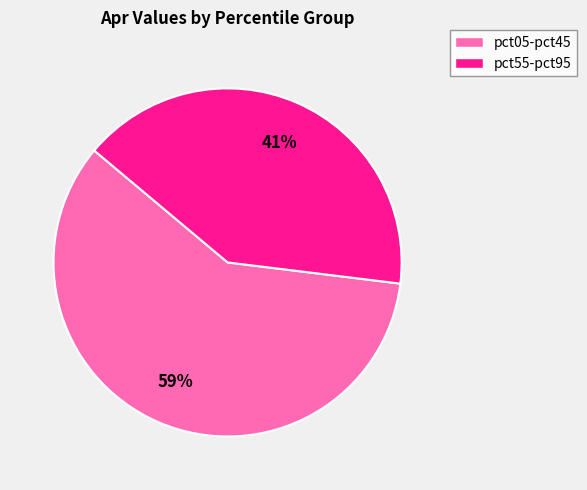

To the nearest percent, what is the average slice percentage?

50%